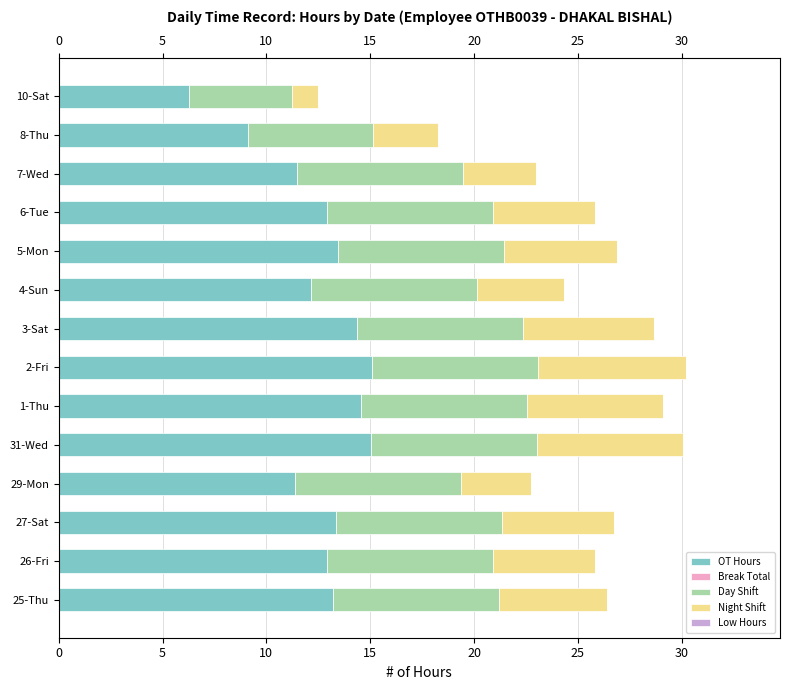

What is the maximum value for OT Hours?

15.1